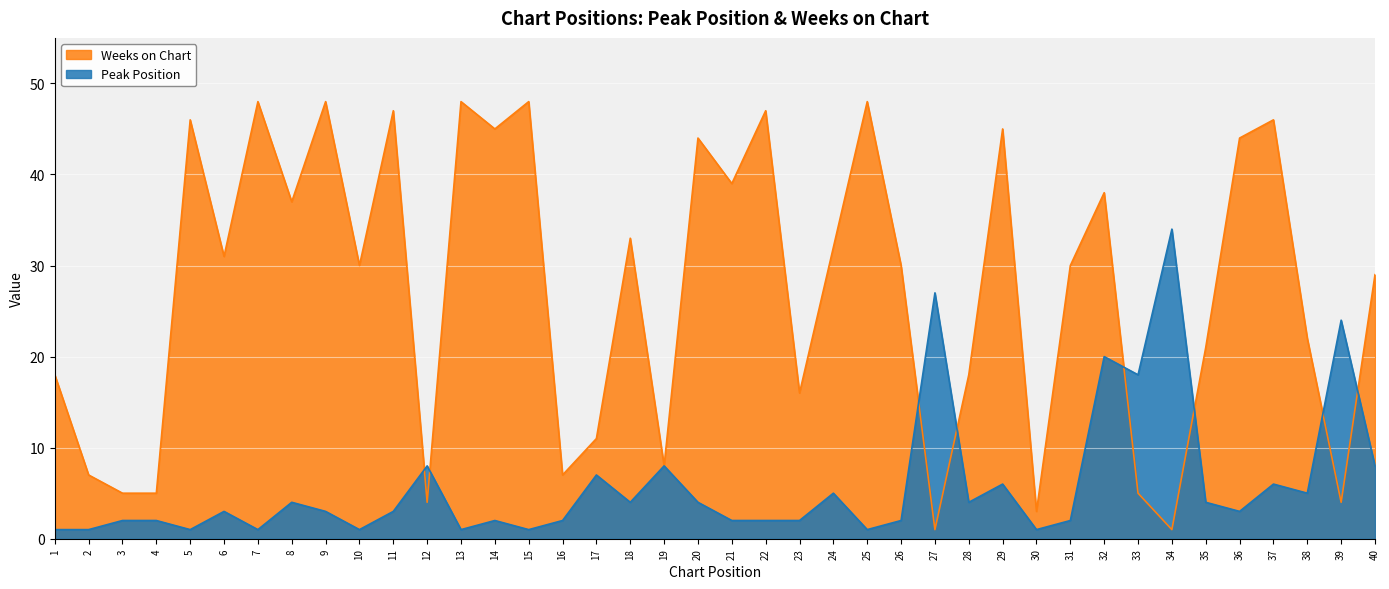

At how many categories does at least one series exceed 23?

26